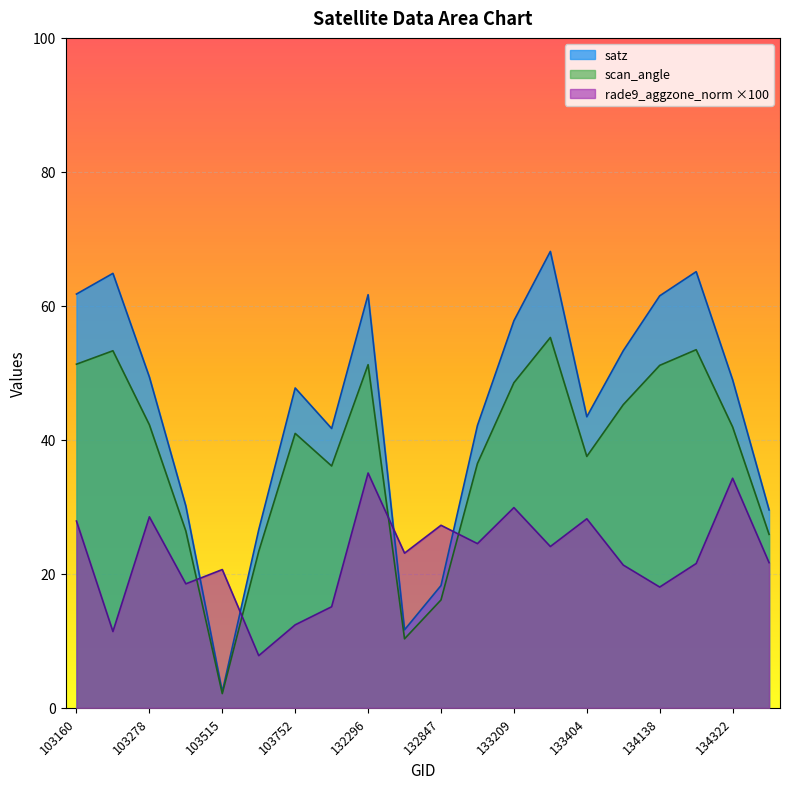

What is the sum of all scan_angle values?

748.8